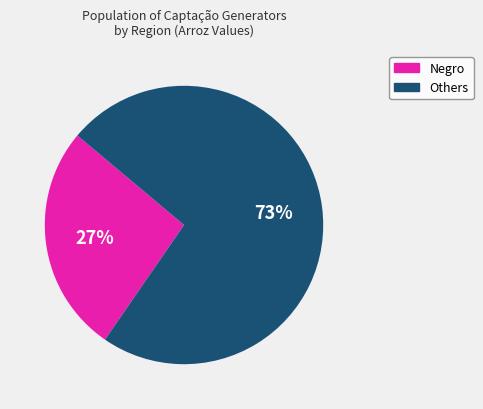

To the nearest percent, what is the average slice percentage?

50%